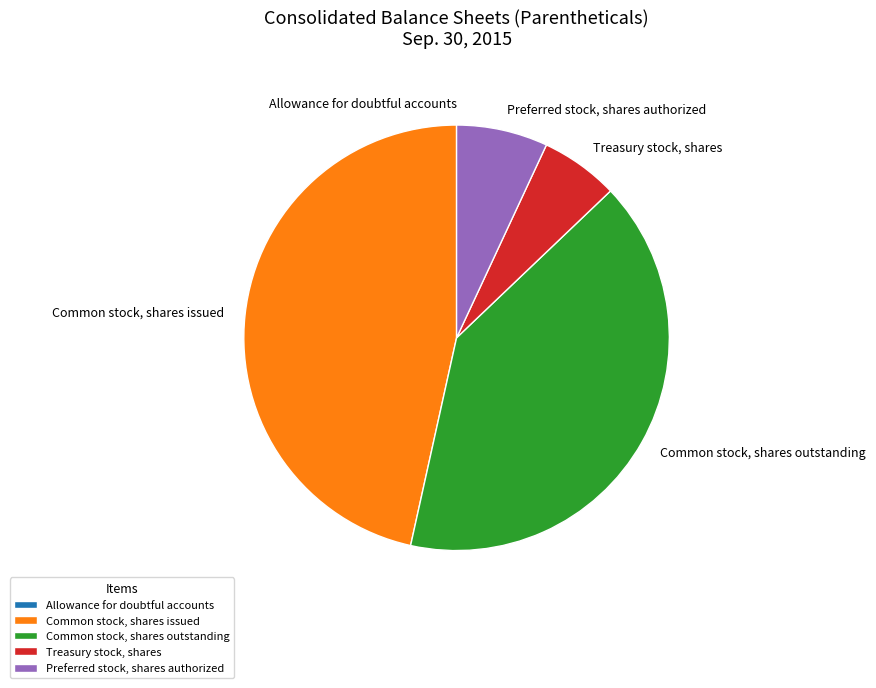

Which has a higher value, Common stock, shares outstanding or Preferred stock, shares authorized?

Common stock, shares outstanding